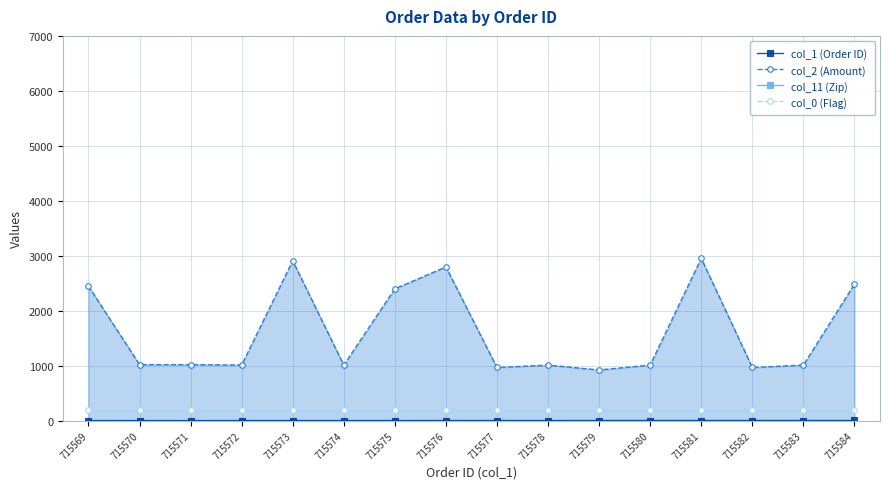

What is the difference between the second highest and second lowest values in the col_2 (Amount) series?

1942.0